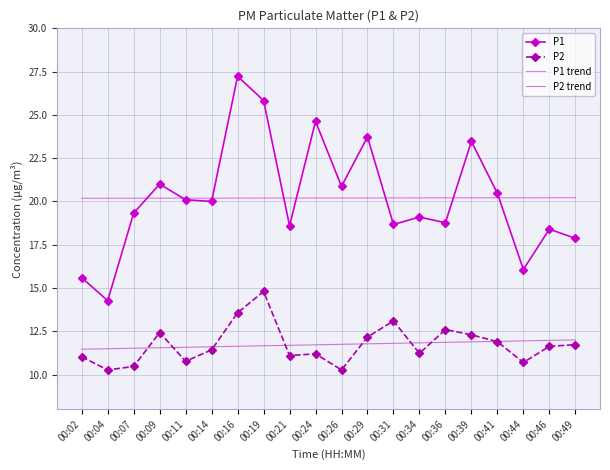

Is the value of P2 at 00:11 greater than the value of P1 trend at 00:49?

No